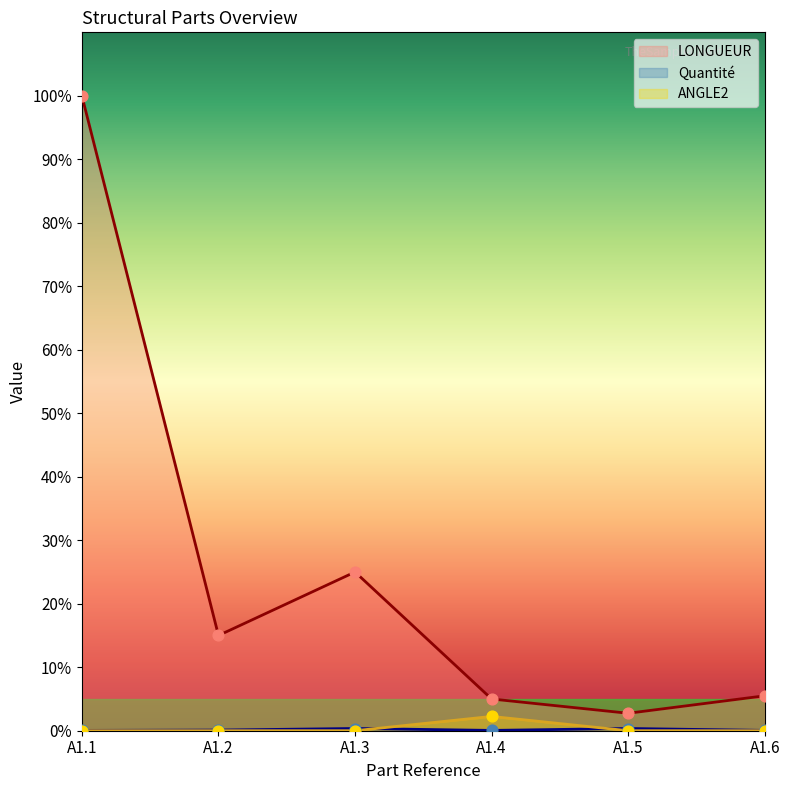

At how many categories does at least one series exceed 64?

1